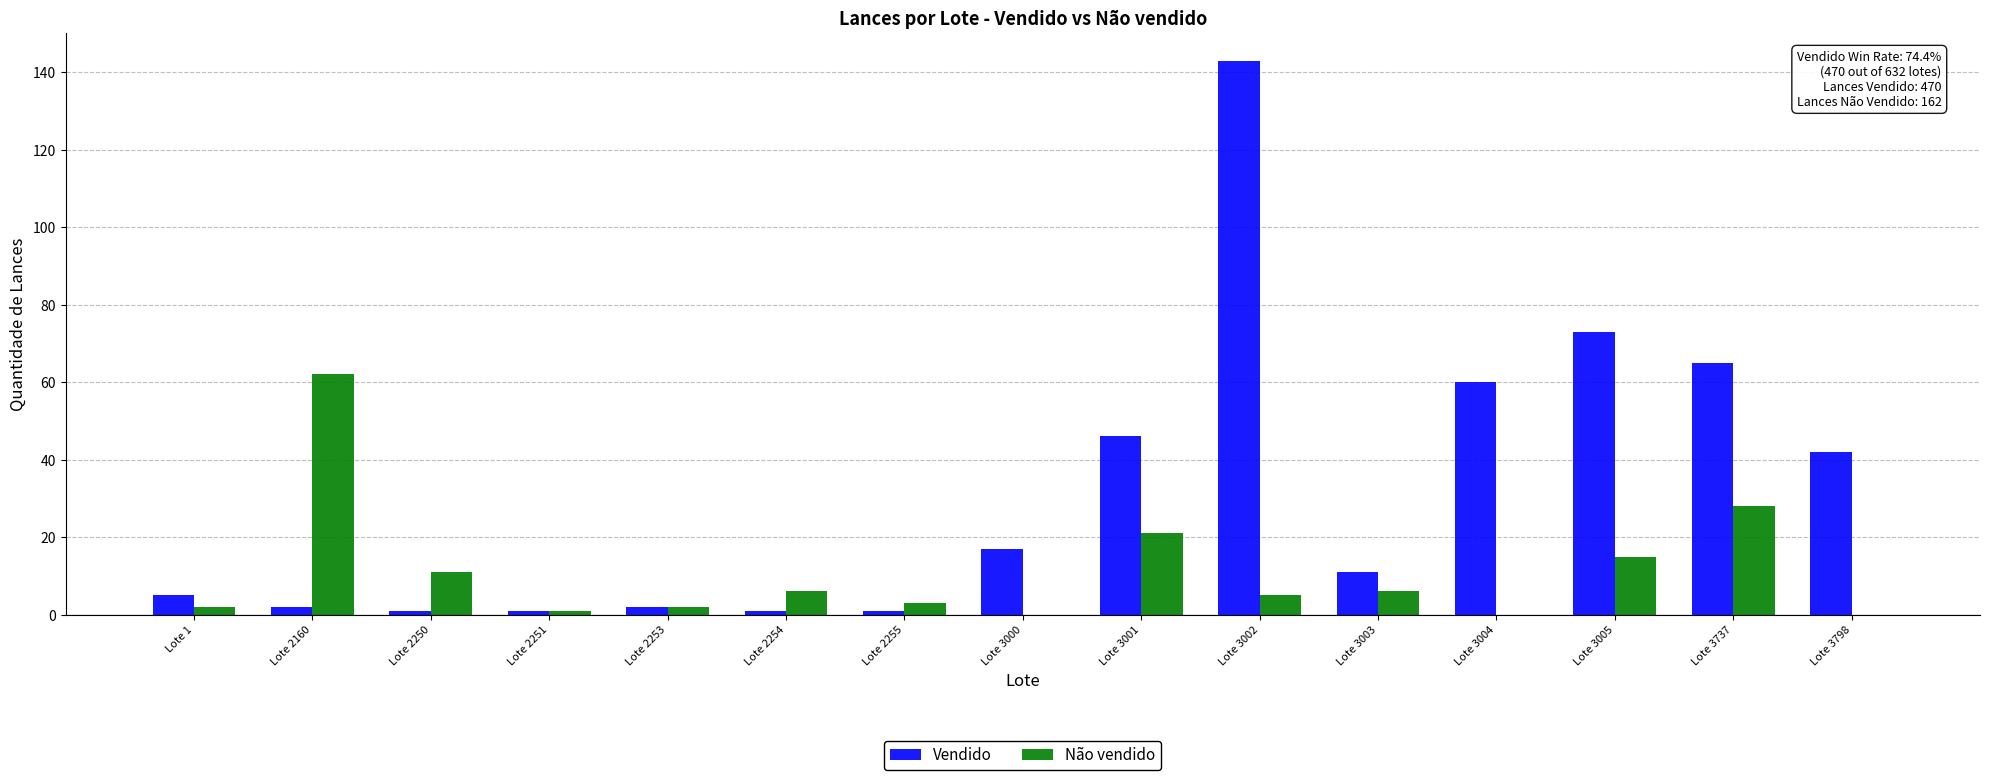

What is the sum of the Não vendido values at Lote 3005 and Lote 3004?

15